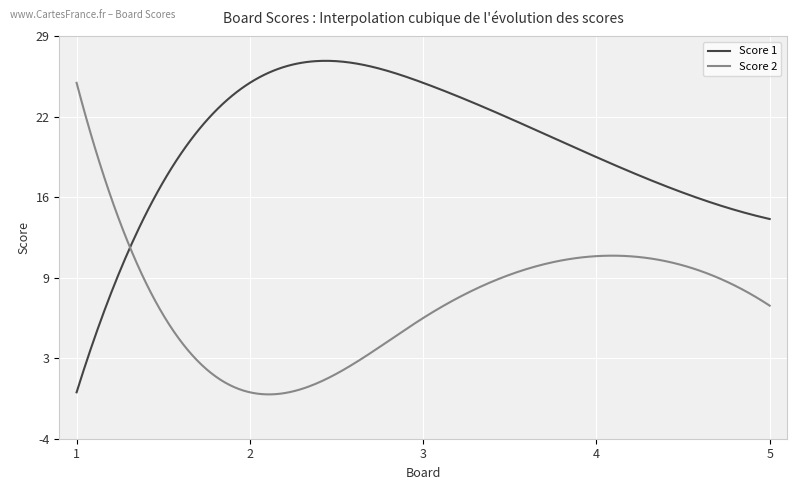

Which series has the largest total across all categories?

Score 1